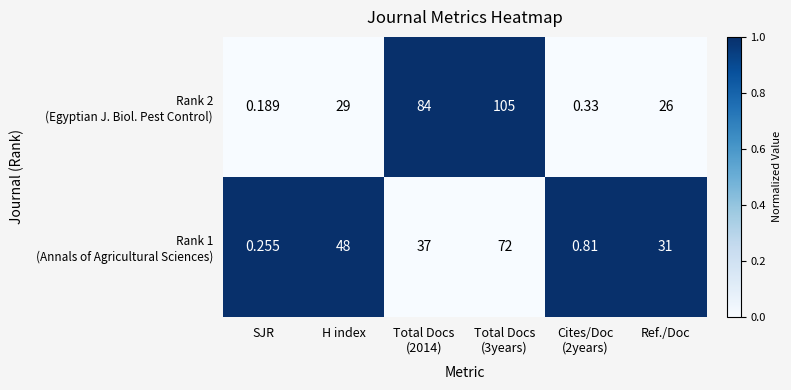

What is the maximum value shown in the chart?

105.0